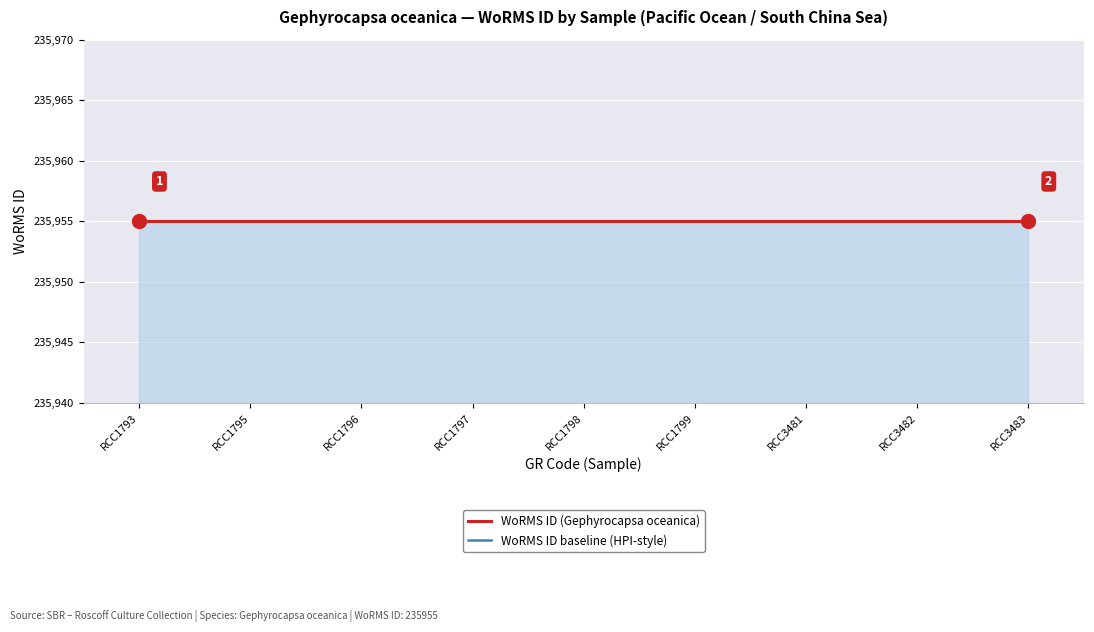

Which has a higher value, RCC3482 or RCC1795?

RCC3482